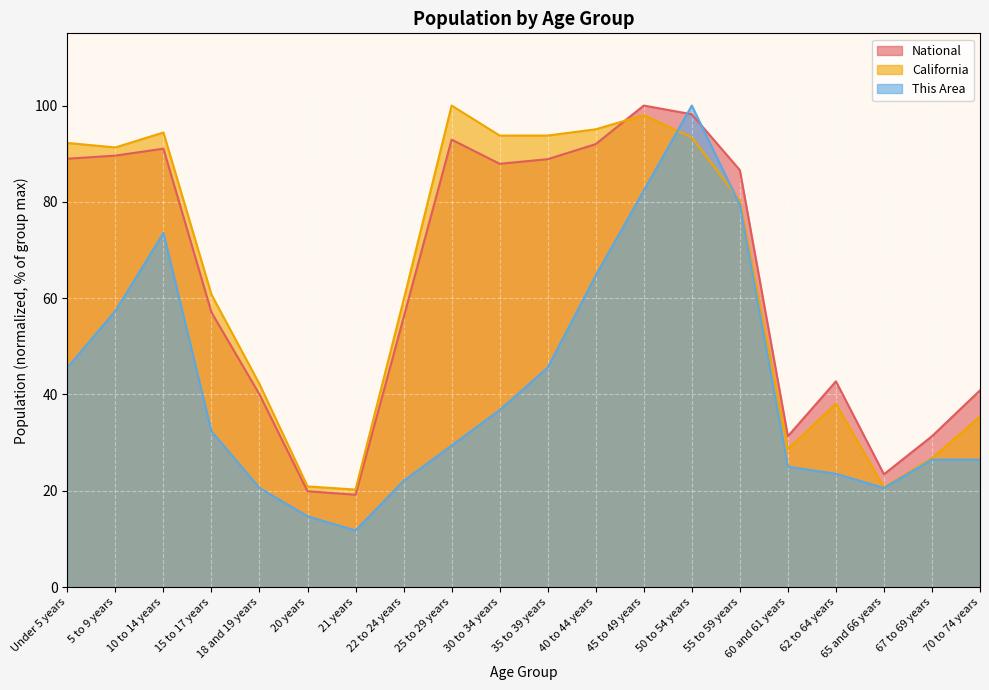

Reading left to right, extract all data points from this chart.

This Area: Under 5 years=45.6	5 to 9 years=57.4	10 to 14 years=73.5	15 to 17 years=32.4	18 and 19 years=20.6	20 years=14.7	21 years=11.8	22 to 24 years=22.1	25 to 29 years=29.4	30 to 34 years=36.8	35 to 39 years=45.6	40 to 44 years=64.7	45 to 49 years=82.4	50 to 54 years=100.0	55 to 59 years=79.4	60 and 61 years=25.0	62 to 64 years=23.5	65 and 66 years=20.6	67 to 69 years=26.5	70 to 74 years=26.5
California: Under 5 years=92.2	5 to 9 years=91.3	10 to 14 years=94.4	15 to 17 years=60.7	18 and 19 years=42.2	20 years=20.9	21 years=20.3	22 to 24 years=59.6	25 to 29 years=100.0	30 to 34 years=93.8	35 to 39 years=93.8	40 to 44 years=95.1	45 to 49 years=98.0	50 to 54 years=93.4	55 to 59 years=80.3	60 and 61 years=28.7	62 to 64 years=38.1	65 and 66 years=20.7	67 to 69 years=26.8	70 to 74 years=35.4
National: Under 5 years=89.0	5 to 9 years=89.6	10 to 14 years=91.1	15 to 17 years=57.0	18 and 19 years=40.0	20 years=19.9	21 years=19.2	22 to 24 years=56.0	25 to 29 years=92.9	30 to 34 years=87.9	35 to 39 years=88.9	40 to 44 years=92.0	45 to 49 years=100.0	50 to 54 years=98.2	55 to 59 years=86.6	60 and 61 years=31.3	62 to 64 years=42.7	65 and 66 years=23.4	67 to 69 years=31.3	70 to 74 years=40.9